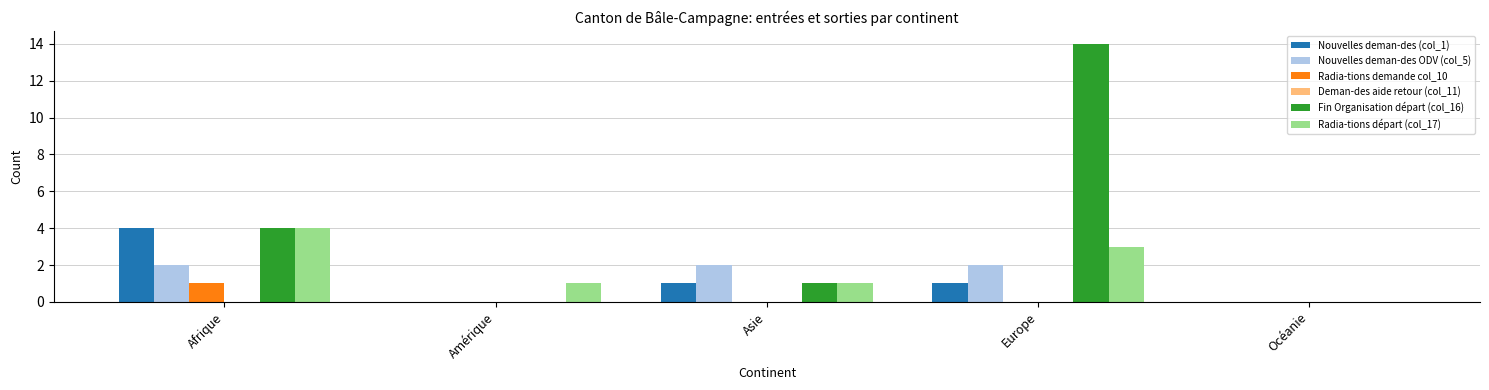

Reading left to right, what are all the values shown in this chart?

Nouvelles deman-des (col_1): Afrique=4	Amérique=0	Asie=1	Europe=1	Océanie=0
Nouvelles deman-des ODV (col_5): Afrique=2	Amérique=0	Asie=2	Europe=2	Océanie=0
Radia-tions demande col_10: Afrique=1	Amérique=0	Asie=0	Europe=0	Océanie=0
Fin Organisation départ (col_16): Afrique=4	Amérique=0	Asie=1	Europe=14	Océanie=0
Radia-tions départ (col_17): Afrique=4	Amérique=1	Asie=1	Europe=3	Océanie=0